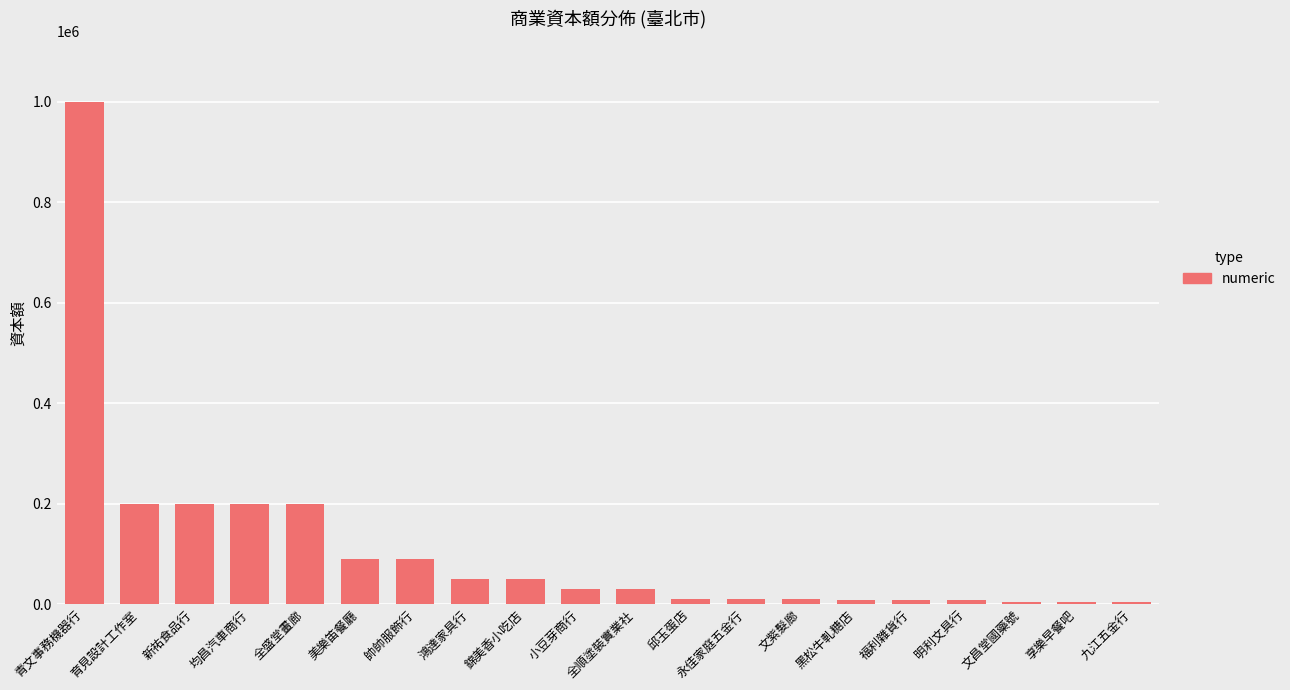

The value at 黑松牛軋糖店 is 8000. True or false?

True